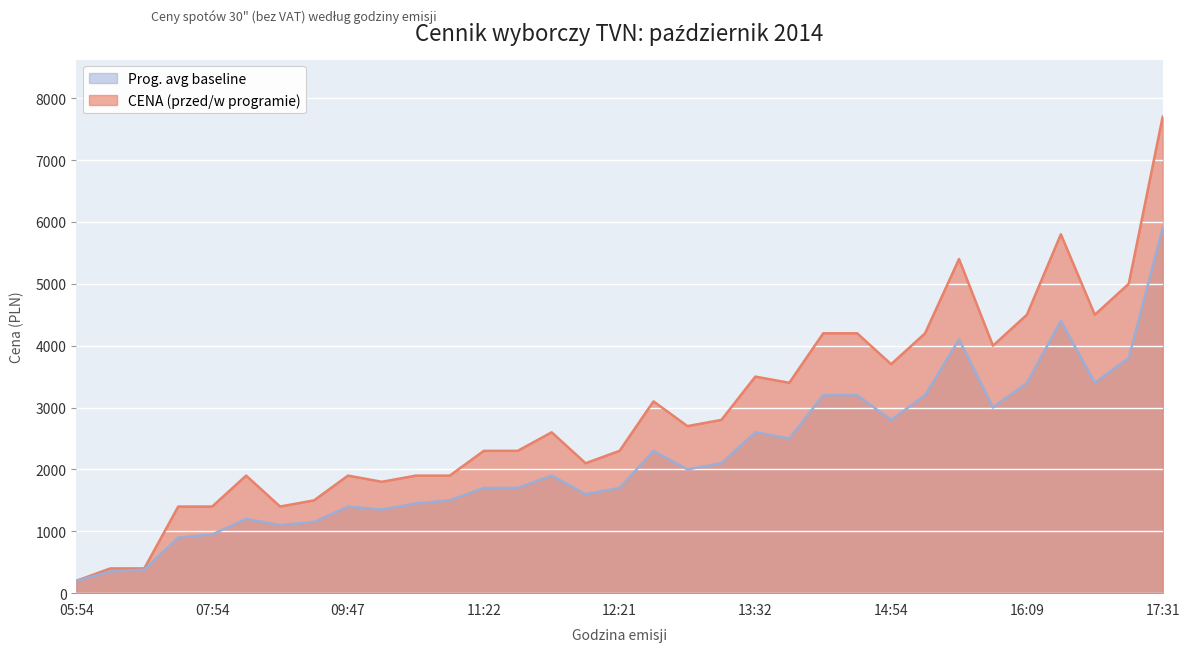

Where does the Prog. avg baseline series first go above 1900?

12:35